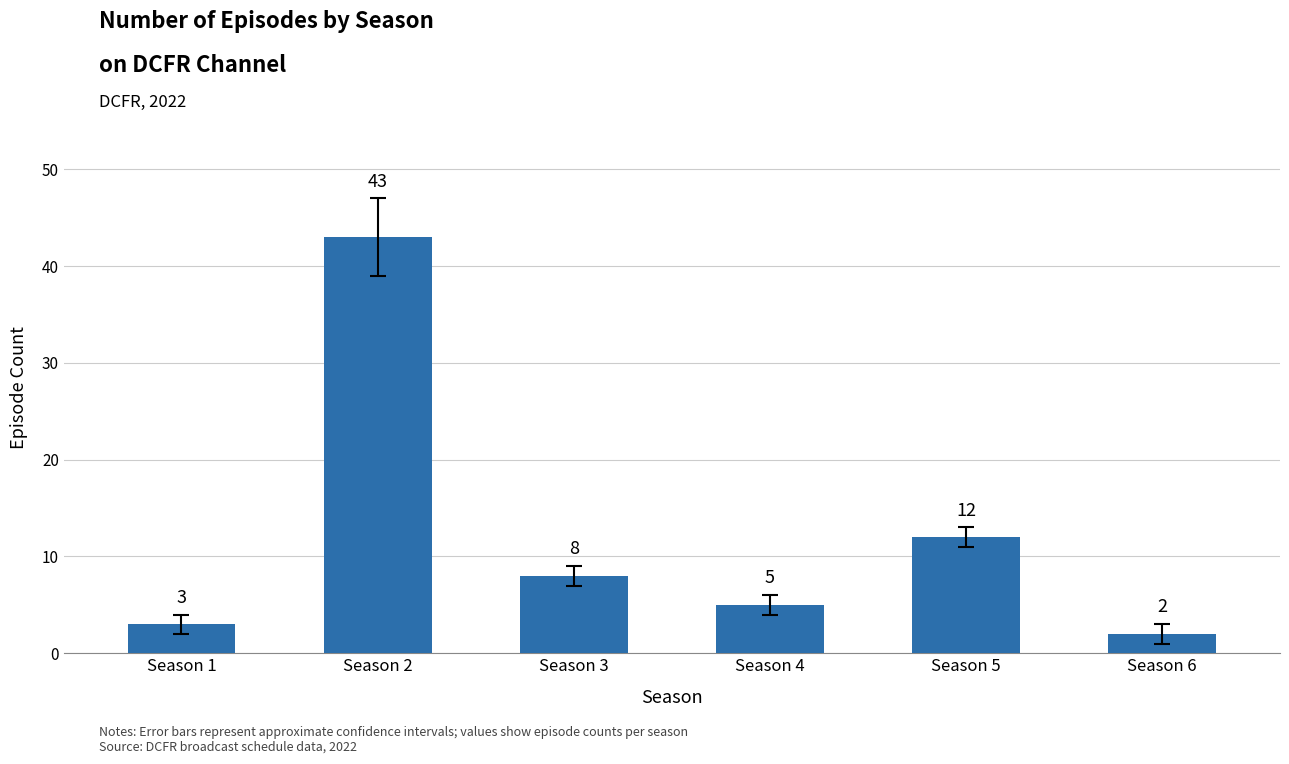

What is the minimum value shown in the chart?

2